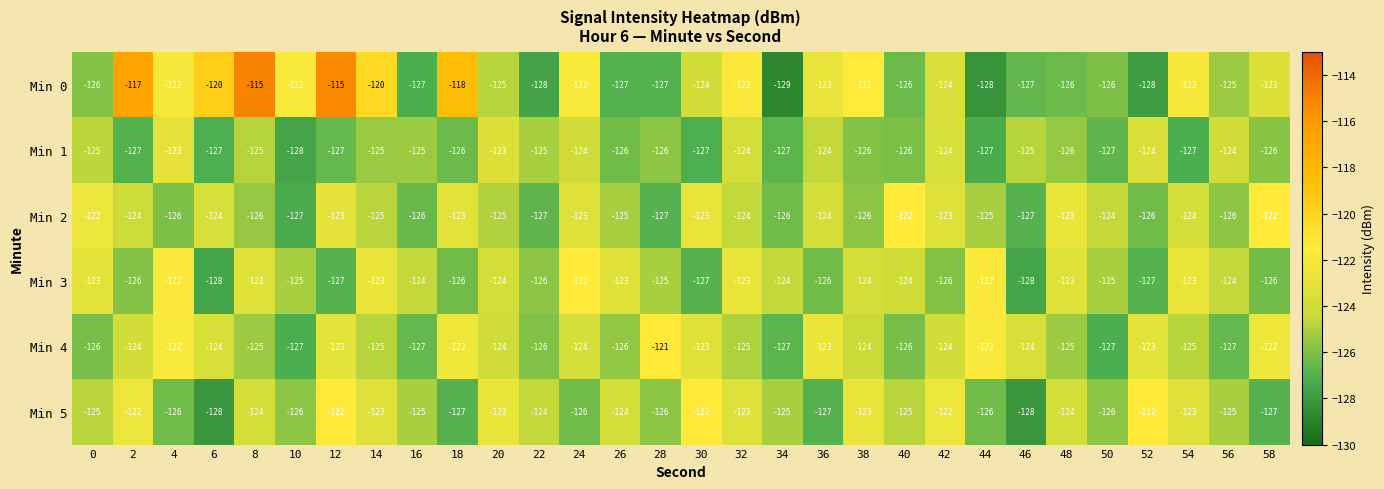

What is the approximate value of Min 4 at 54?

-125